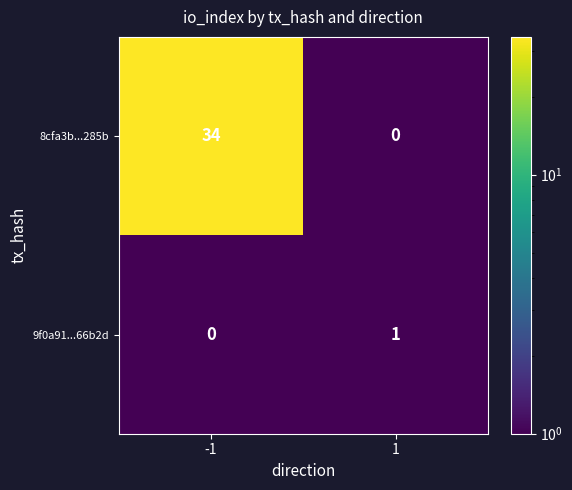

Rank the series by their maximum value, from lowest to highest.

9f0a91...66b2d, 8cfa3b...285b